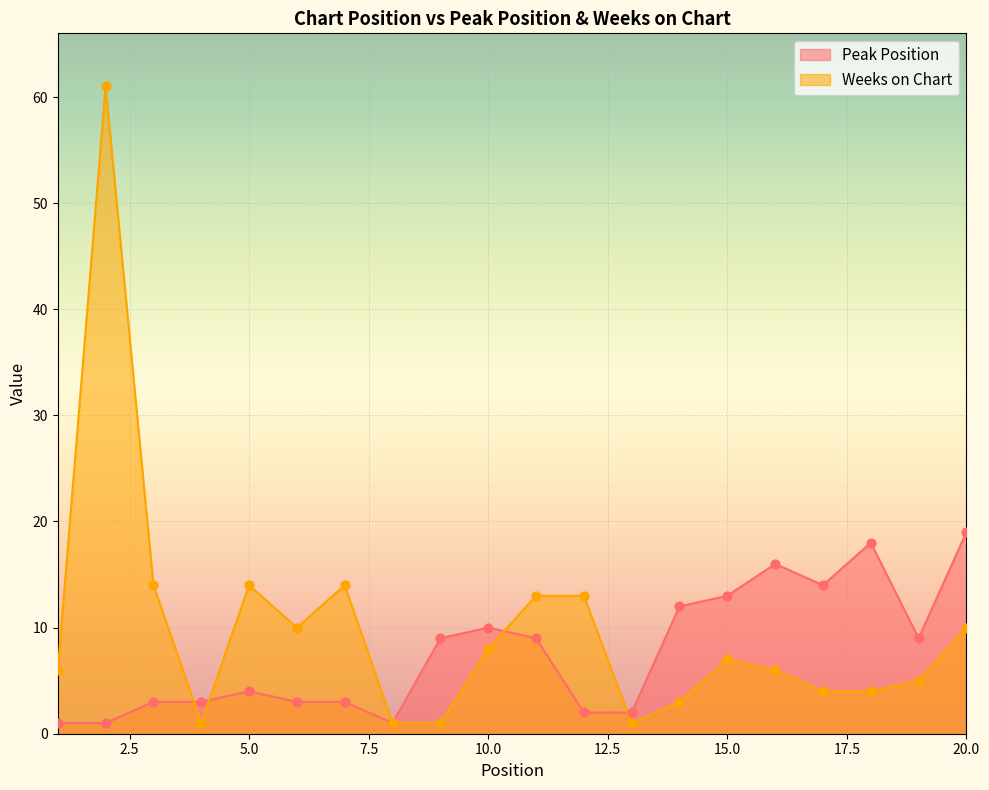

At how many categories does at least one series exceed 1?

19